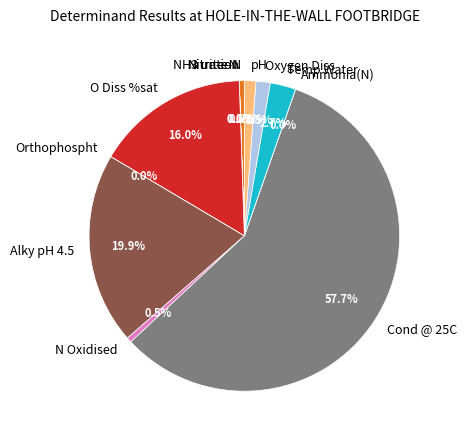

Is the sum of Oxygen Diss and Temp Water greater than half?

No